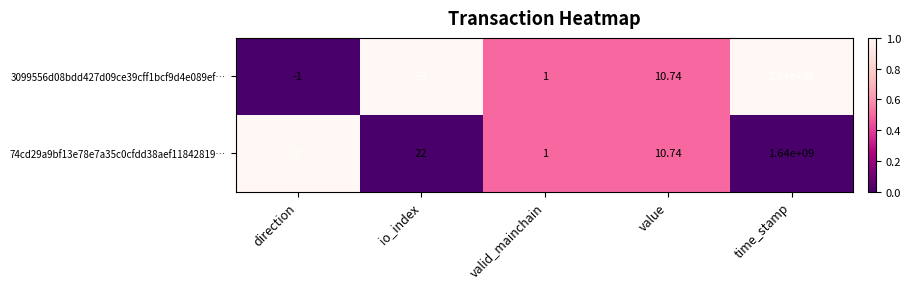

At which category is the sum across all series the highest?

time_stamp